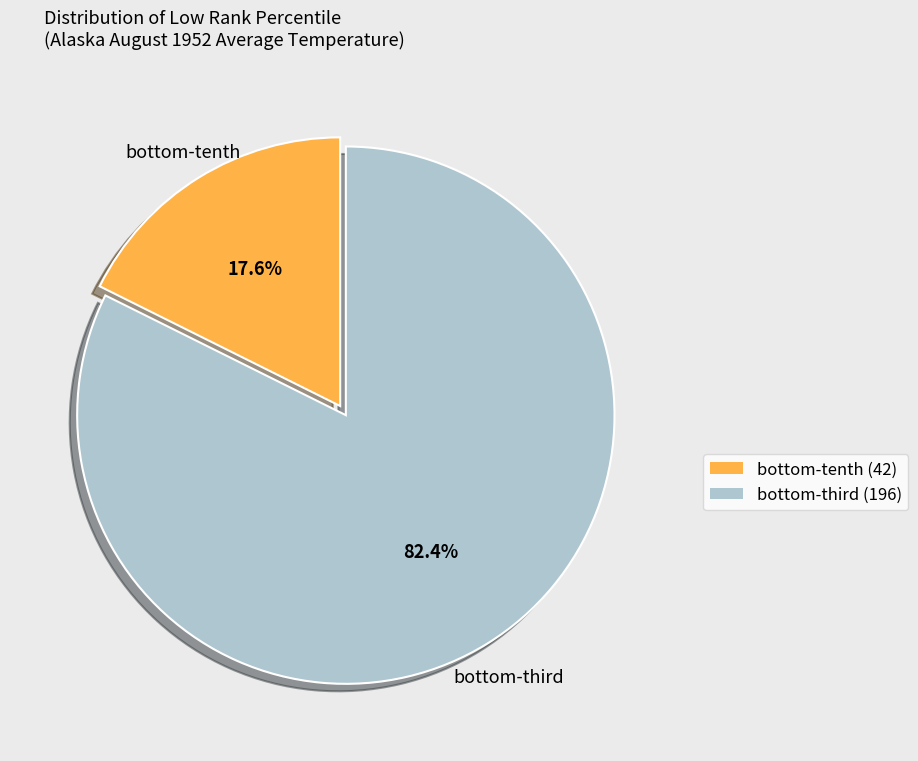

To the nearest percent, what is the difference between the largest and smallest slice percentages?

65%